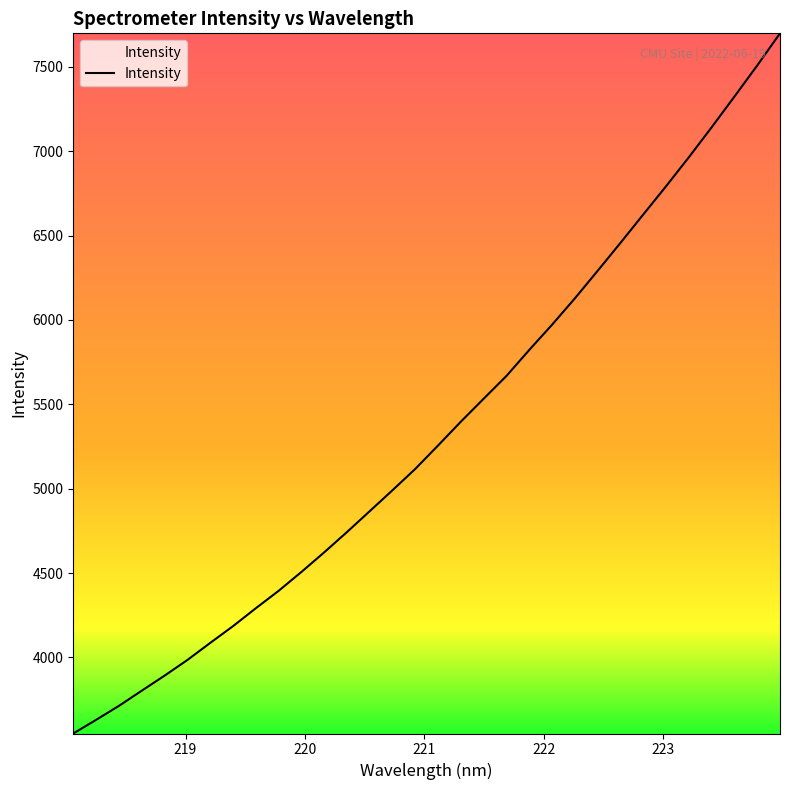

What is the smallest value displayed?

3549.0